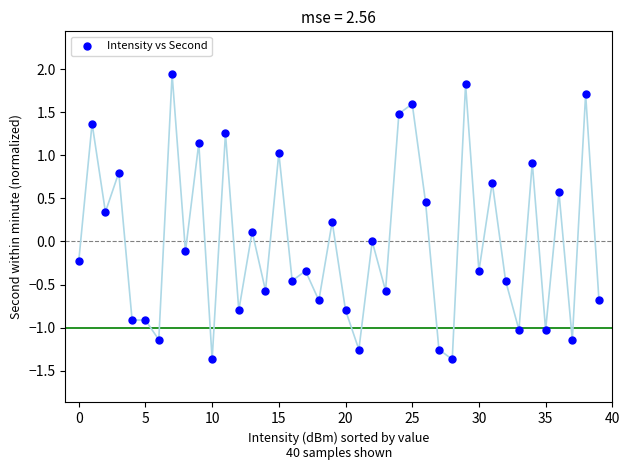

What is the range of Y values (max minus min)?

3.3